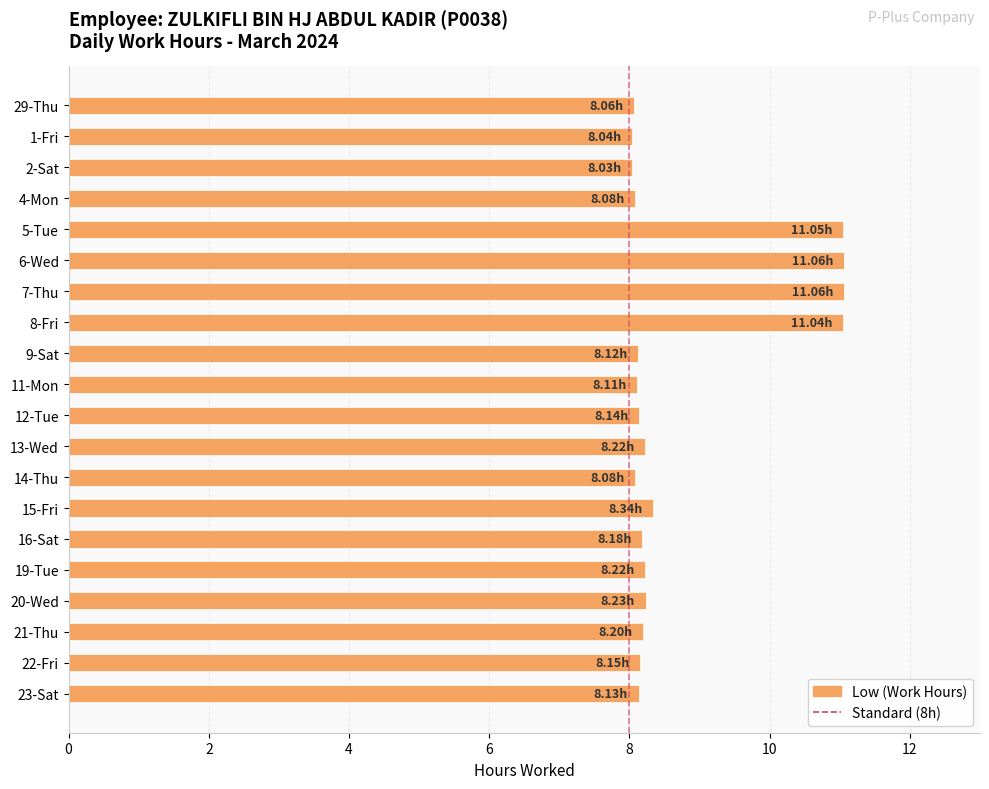

Are the bars horizontal?

Yes